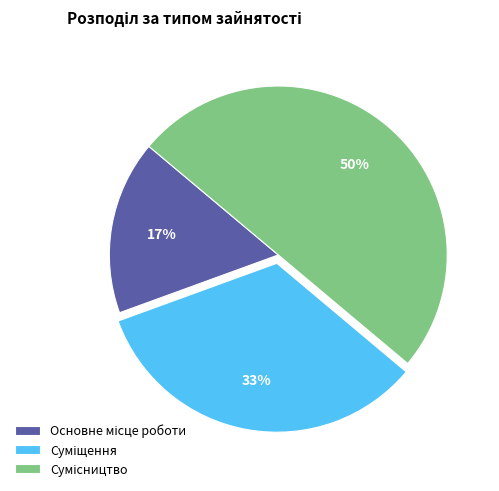

To the nearest percent, what is the difference between the largest and smallest slice percentages?

33%